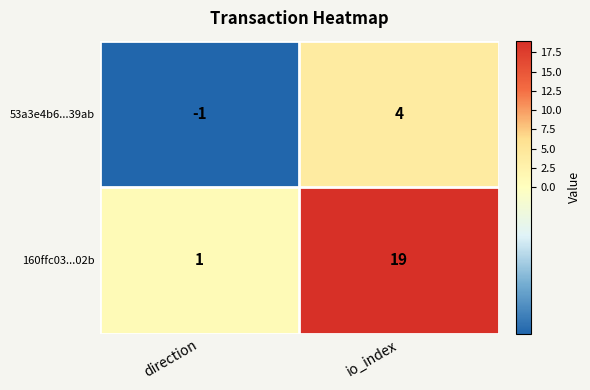

Which series has the widest spread of values?

160ffc03...02b